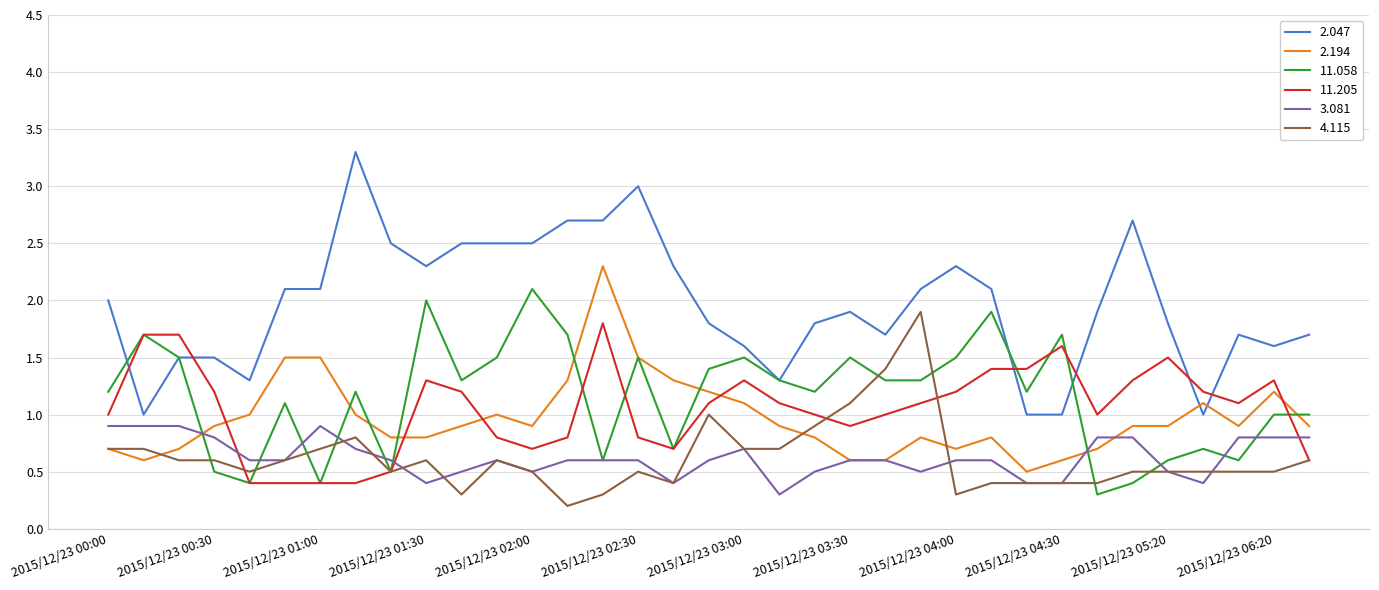

After their last crossing, which series has the higher values: 11.058 or 2.194?

11.058